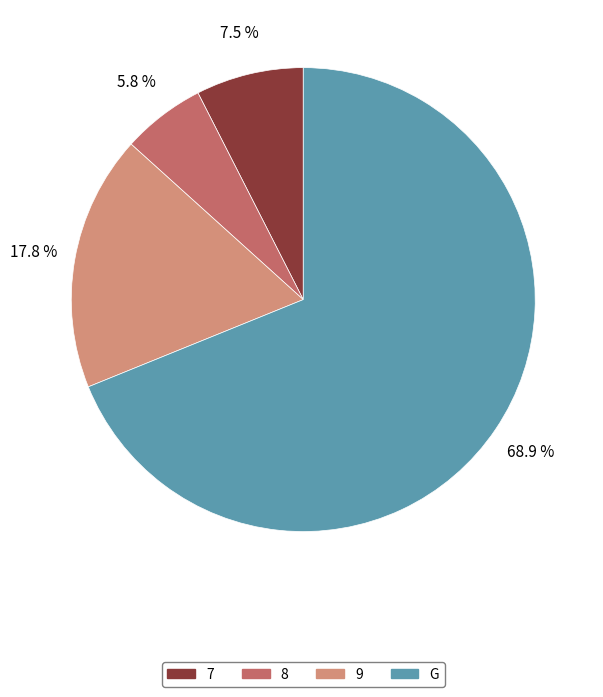

To the nearest percent, what is the combined percentage of 9 and 7?

25%